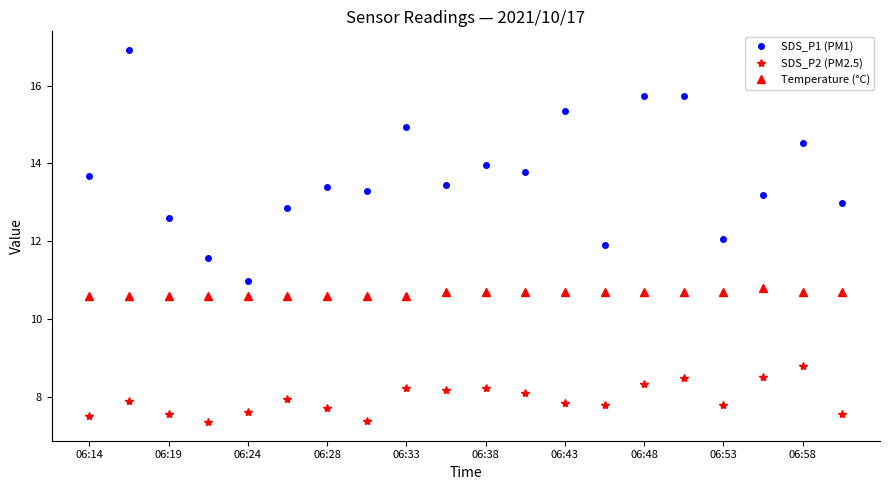

What is the maximum value for Temperature (°C)?

10.8